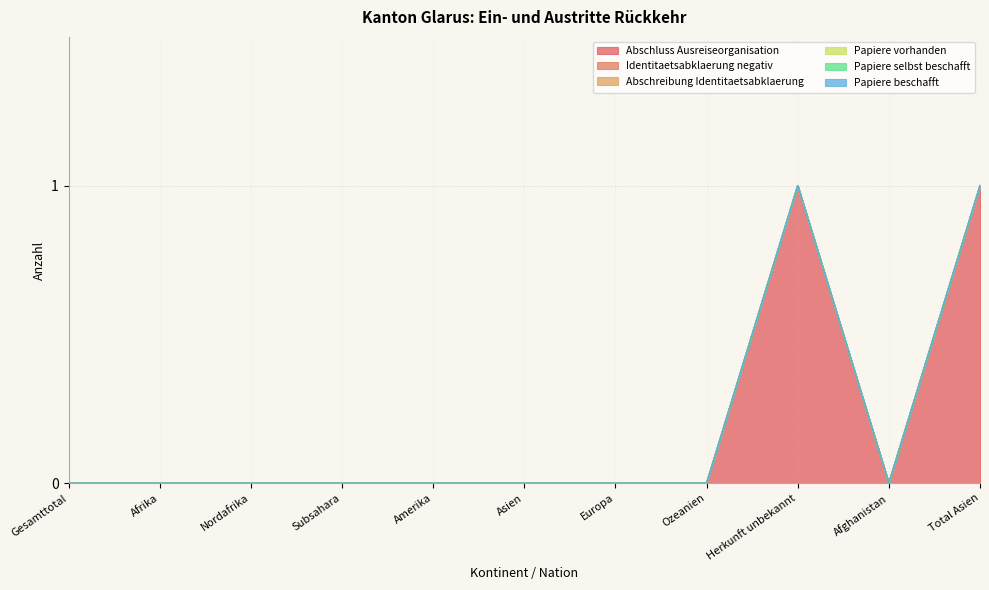

What position from the right is Gesamttotal?

11